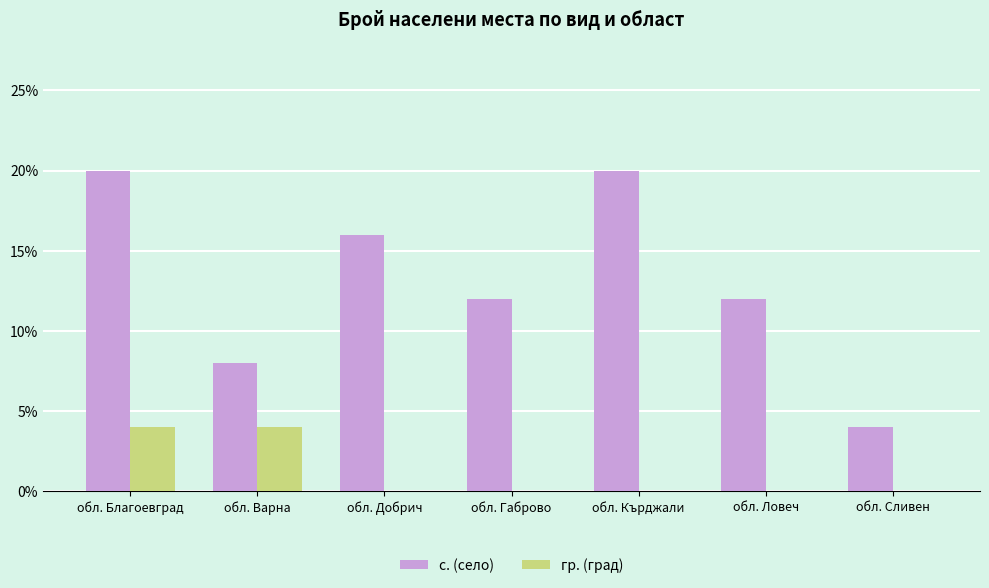

What is the sum of all гр. (град) values?

8